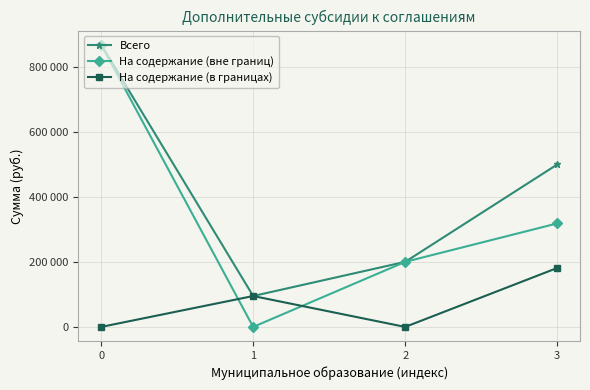

Rank the series at 2 from lowest to highest value.

На содержание (в границах), Всего, На содержание (вне границ)